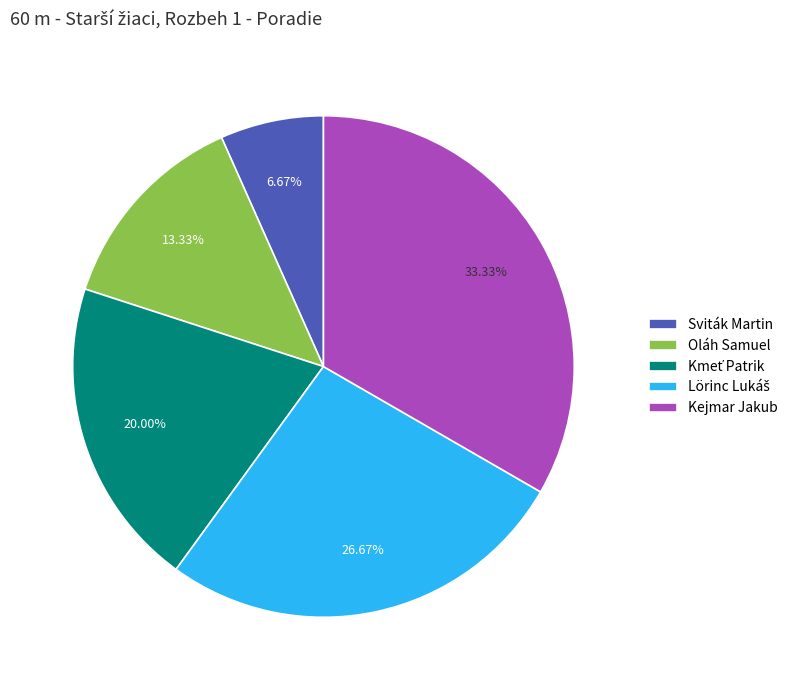

What percentage is the Oláh Samuel slice, to the nearest percent?

13%